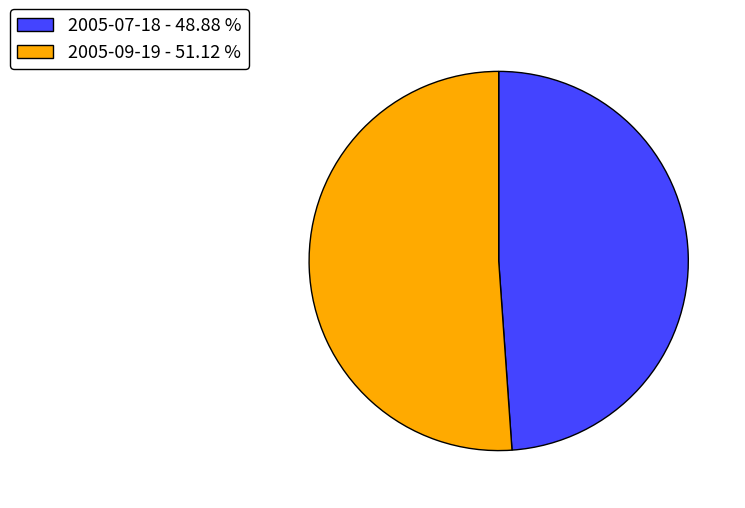

Does any single category account for the majority?

Yes